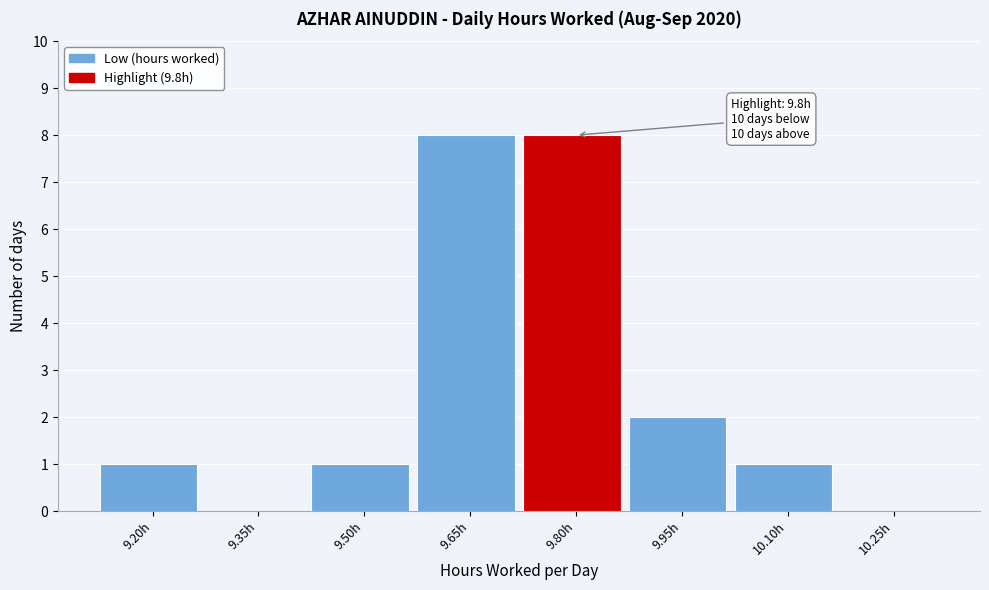

Reading left to right, transcribe all the data shown in this chart.

9.20h=1	9.35h=0	9.50h=1	9.65h=8	9.80h=8	9.95h=2	10.10h=1	10.25h=0